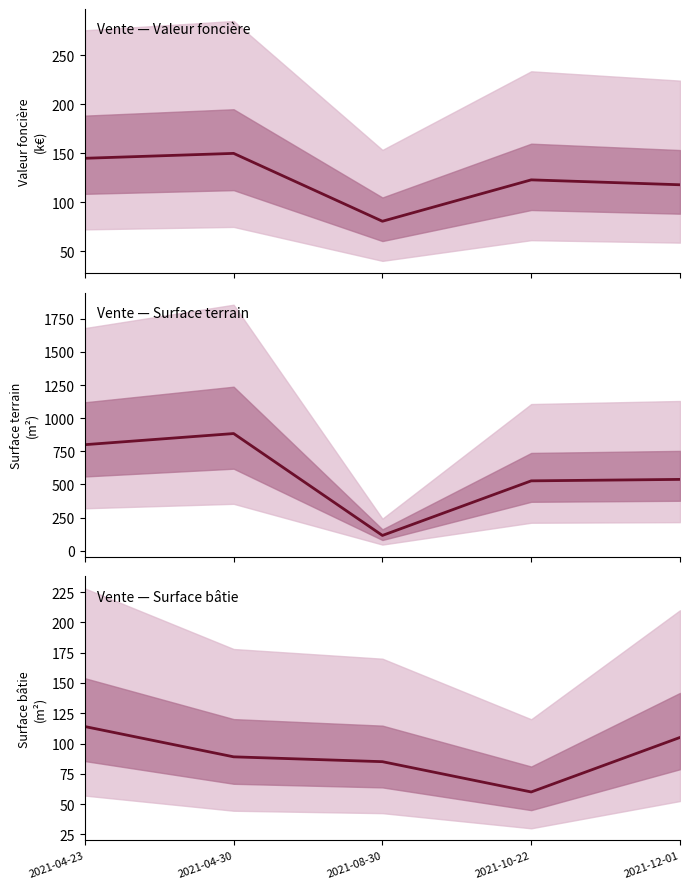

In surface_reelle_bati, how many points are lower than both neighbors (excluding endpoints)?

1